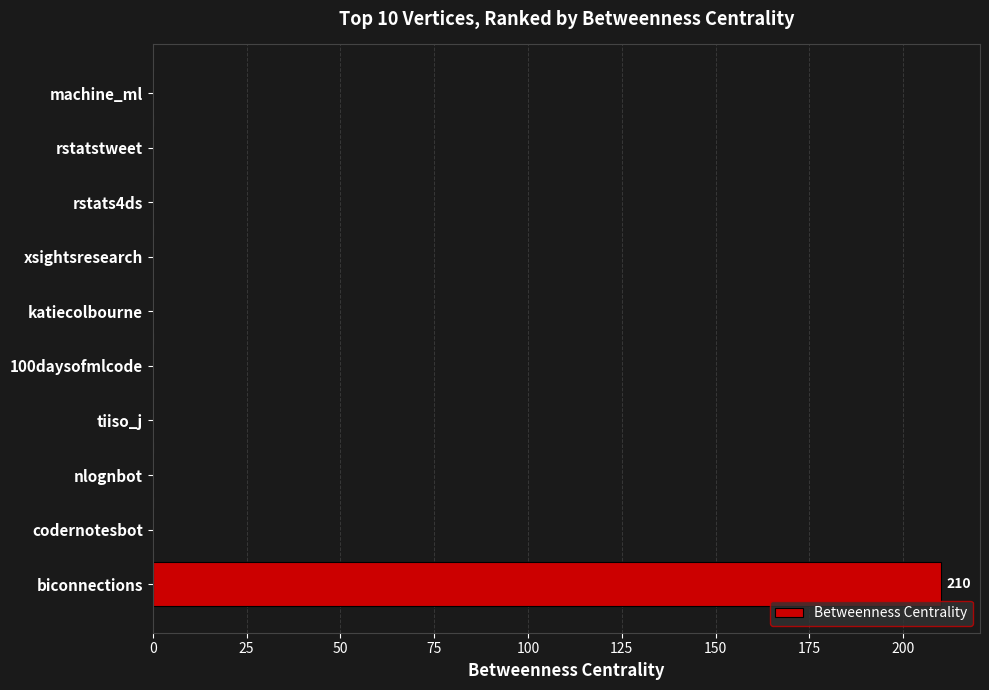

Count the number of categories in the chart.

10